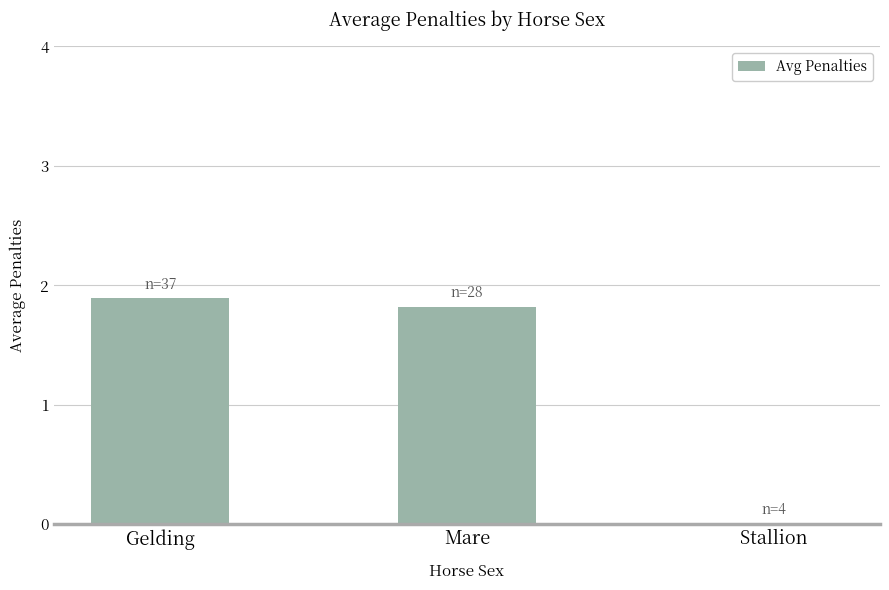

At which label does the data first exceed 1?

Gelding